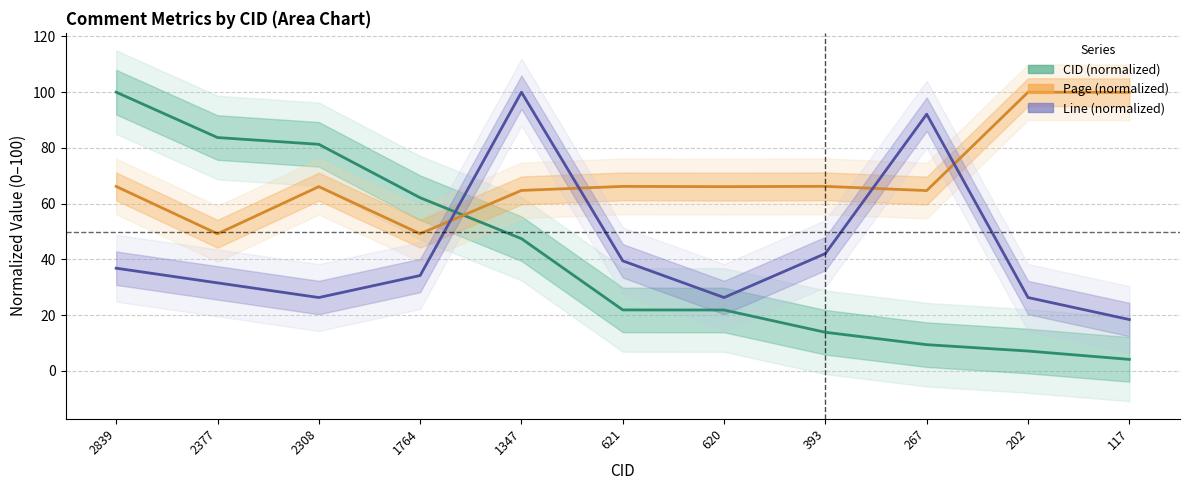

At how many categories does at least one series exceed 82?

6